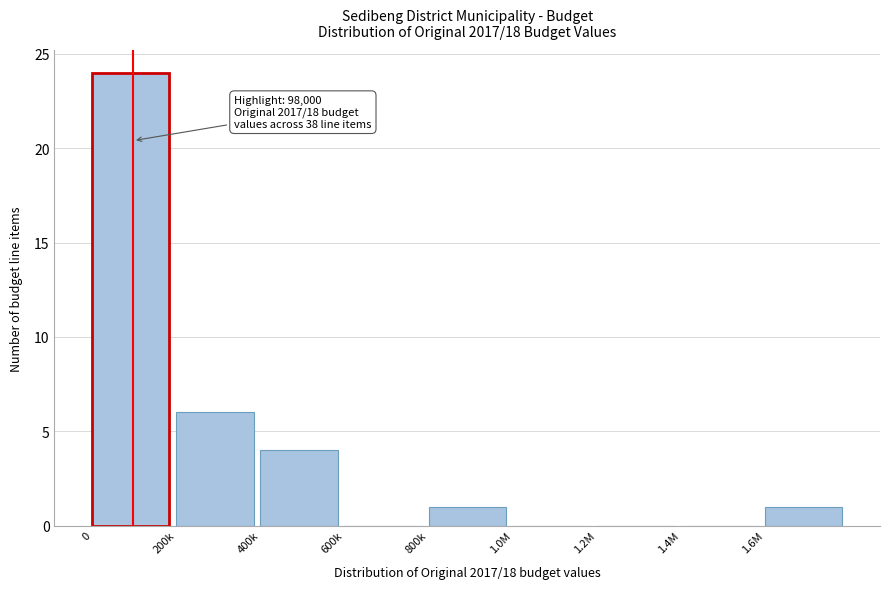

Reading right to left, transcribe all the data shown in this chart.

1.6M=1	1.4M=0	1.2M=0	1.0M=0	800k=1	600k=0	400k=4	200k=6	0=24